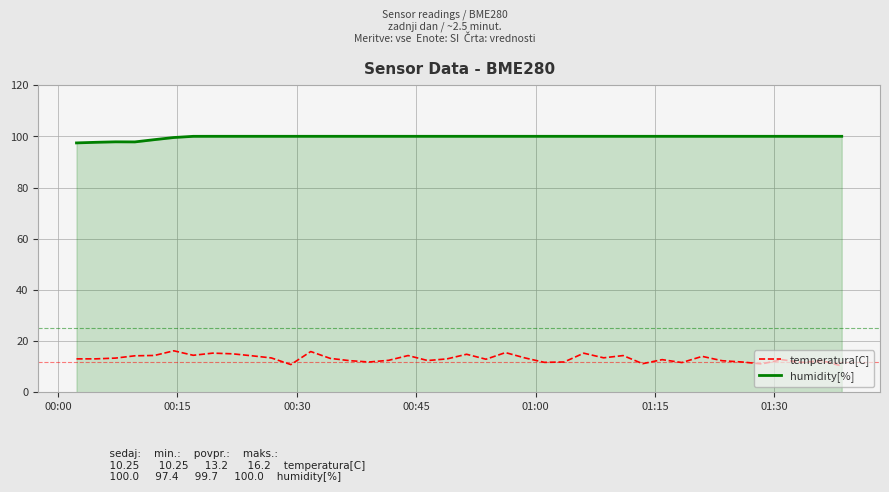

True or false: temperatura[C] and humidity[%] cross at least once.

False